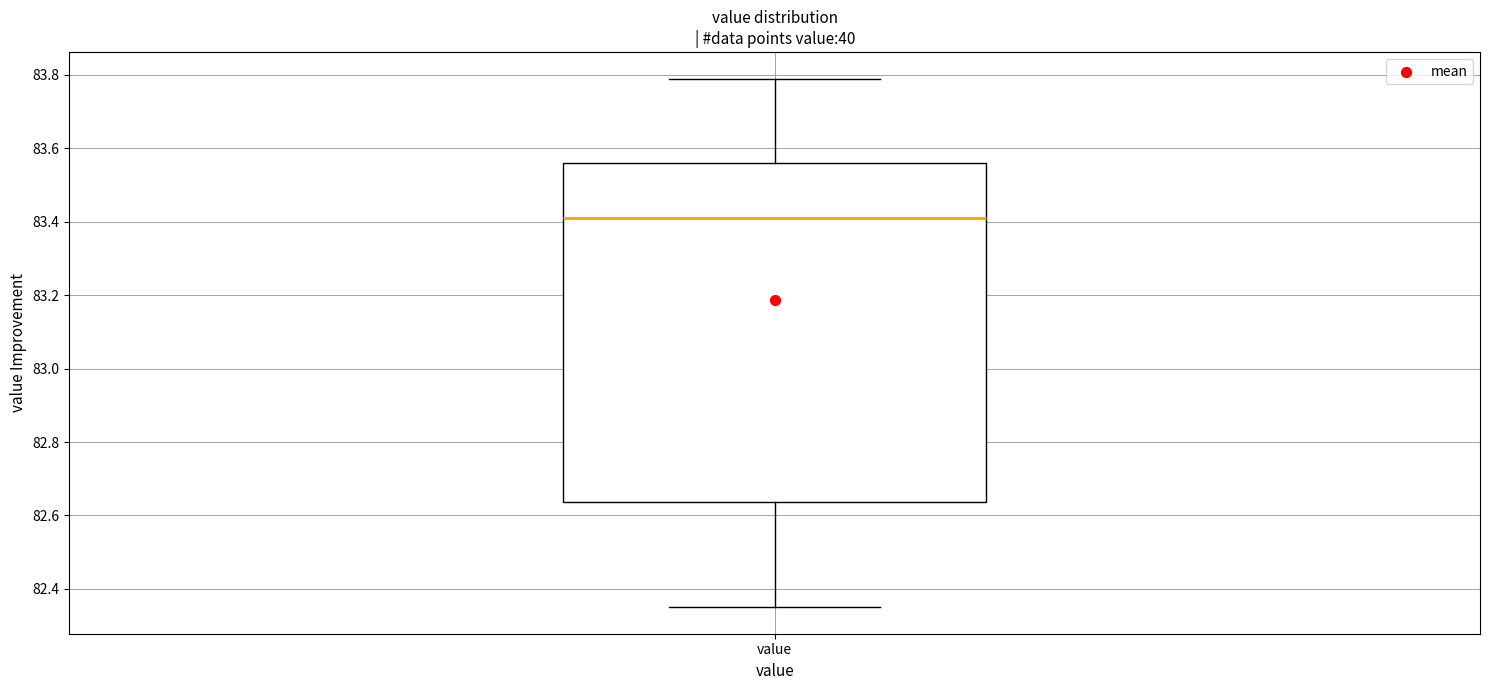

Read this box plot against the y-axis: the position of the median line, the range covered by the box, and the ends of both whiskers. The values are not printed on the chart, so give them approximately, as read against the axis.

median 83.42, box 82.64 to 83.56, whiskers 82.36 to 83.80